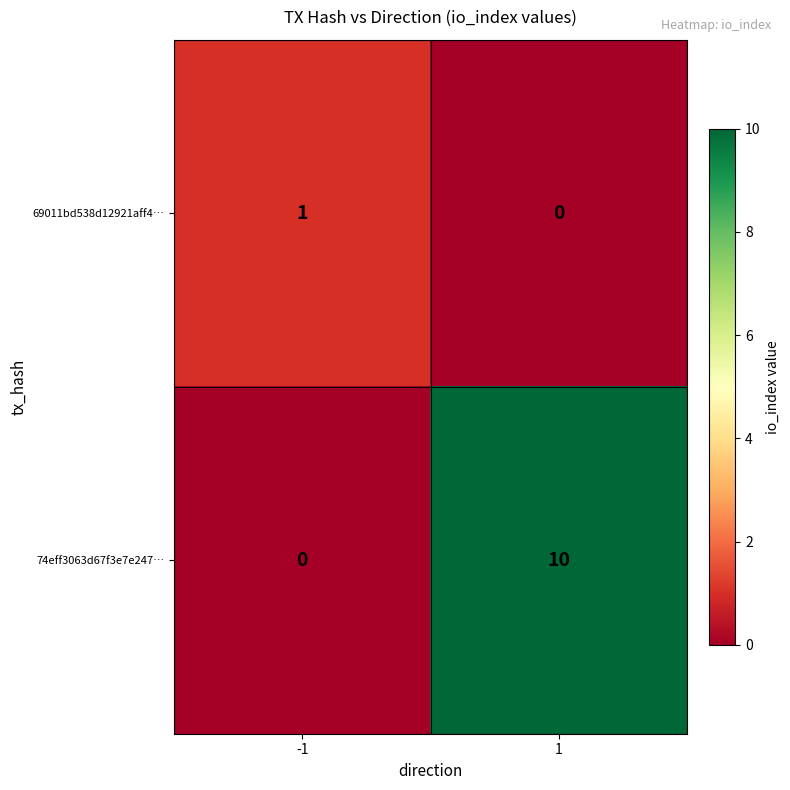

What is the total value across all series at 1?

10